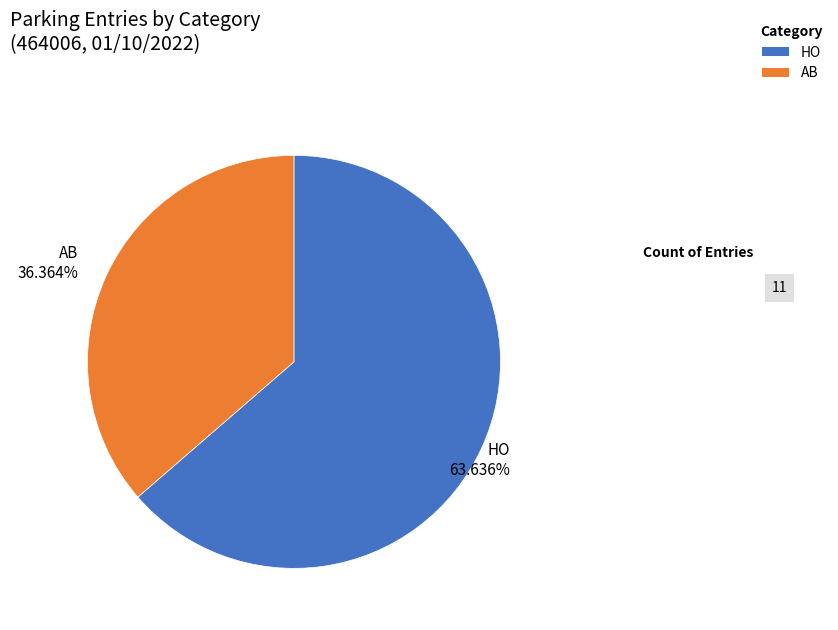

To the nearest percent, what is the difference between the largest and smallest slice percentages?

27%